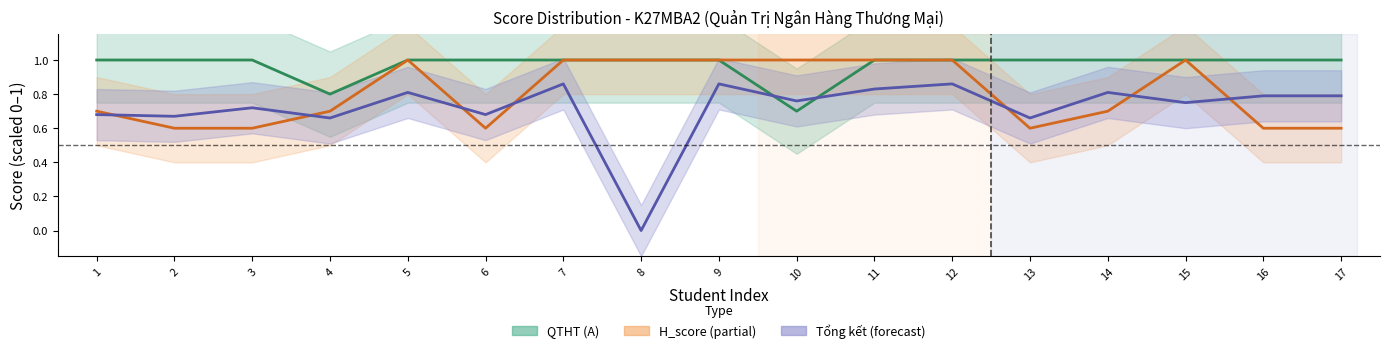

True or false: H_score and QTHT (A) cross at least once.

False